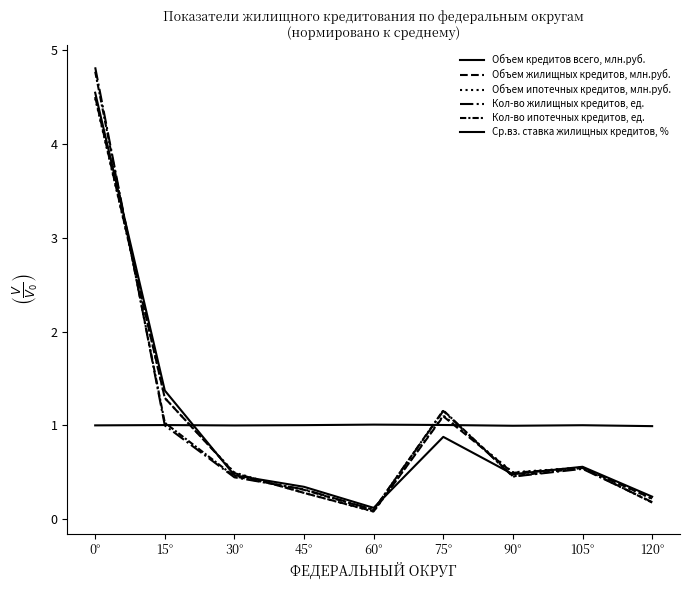

What is the sum of all Объем жилищных кредитов, млн.руб. values?

9.0